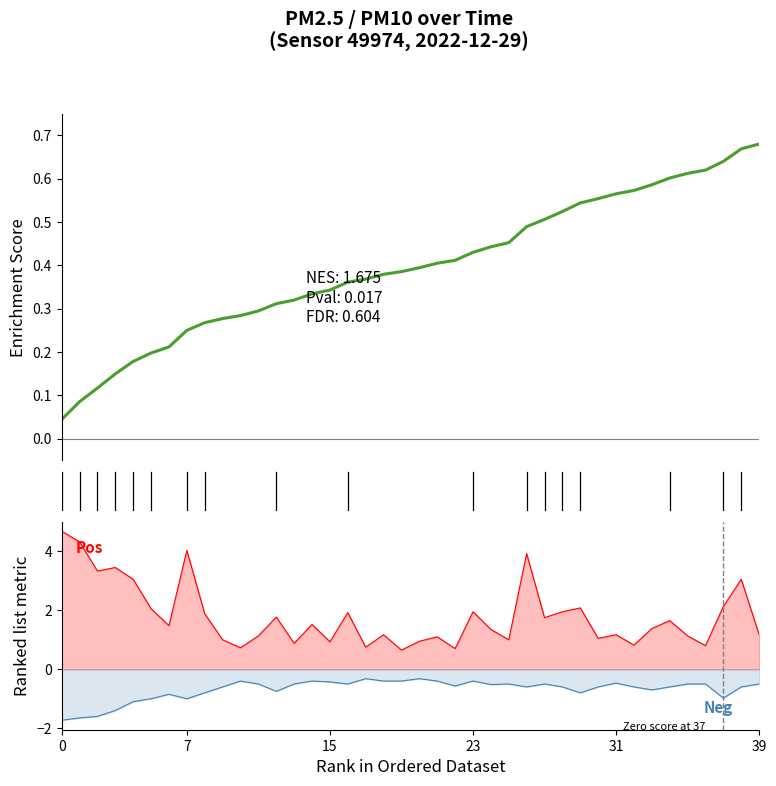

Reading left to right, what are all the values shown in this chart?

Enrichment Score: 0.0	0.1	0.1	0.1	0.2	0.2	0.2	0.2	0.3	0.3	0.3	0.3	0.3	0.3	0.3	0.3	0.4	0.4	0.4	0.4	0.4	0.4	0.4	0.4	0.4	0.5	0.5	0.5	0.5	0.5	0.6	0.6	0.6	0.6	0.6	0.6	0.6	0.6	0.7	0.7
P1: 4.7	4.3	3.3	3.5	3.0	2.0	1.5	4.0	1.9	1.0	0.7	1.1	1.8	0.9	1.5	0.9	1.9	0.8	1.2	0.7	0.9	1.1	0.7	1.9	1.4	1.0	3.9	1.8	1.9	2.1	1.1	1.2	0.8	1.4	1.6	1.1	0.8	2.1	3.0	1.2
P2: -1.7	-1.6	-1.6	-1.4	-1.1	-1.0	-0.8	-1.0	-0.8	-0.6	-0.4	-0.5	-0.8	-0.5	-0.4	-0.4	-0.5	-0.3	-0.4	-0.4	-0.3	-0.4	-0.6	-0.4	-0.5	-0.5	-0.6	-0.5	-0.6	-0.8	-0.6	-0.5	-0.6	-0.7	-0.6	-0.5	-0.5	-1.0	-0.6	-0.5